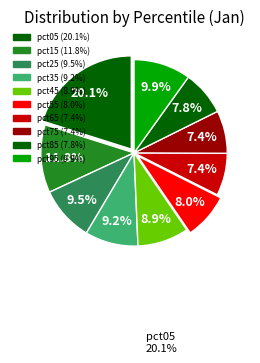

How many segments does this pie chart have?

10